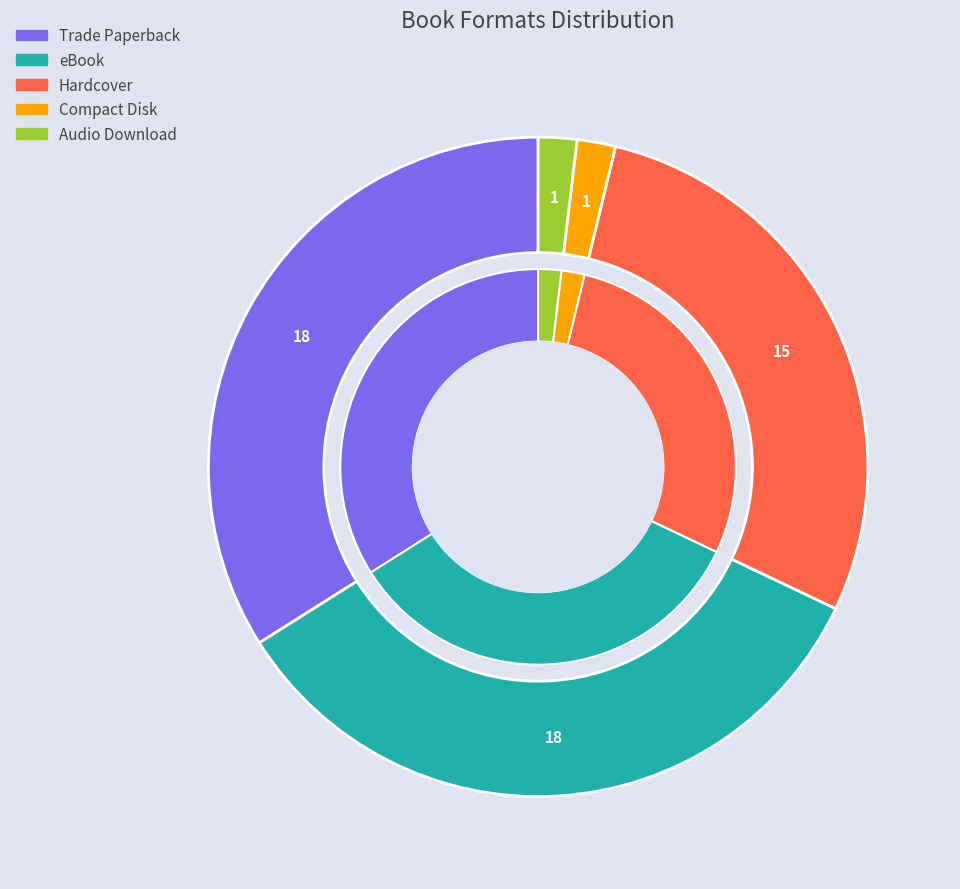

Is it true that eBook is 20% of the pie?

False